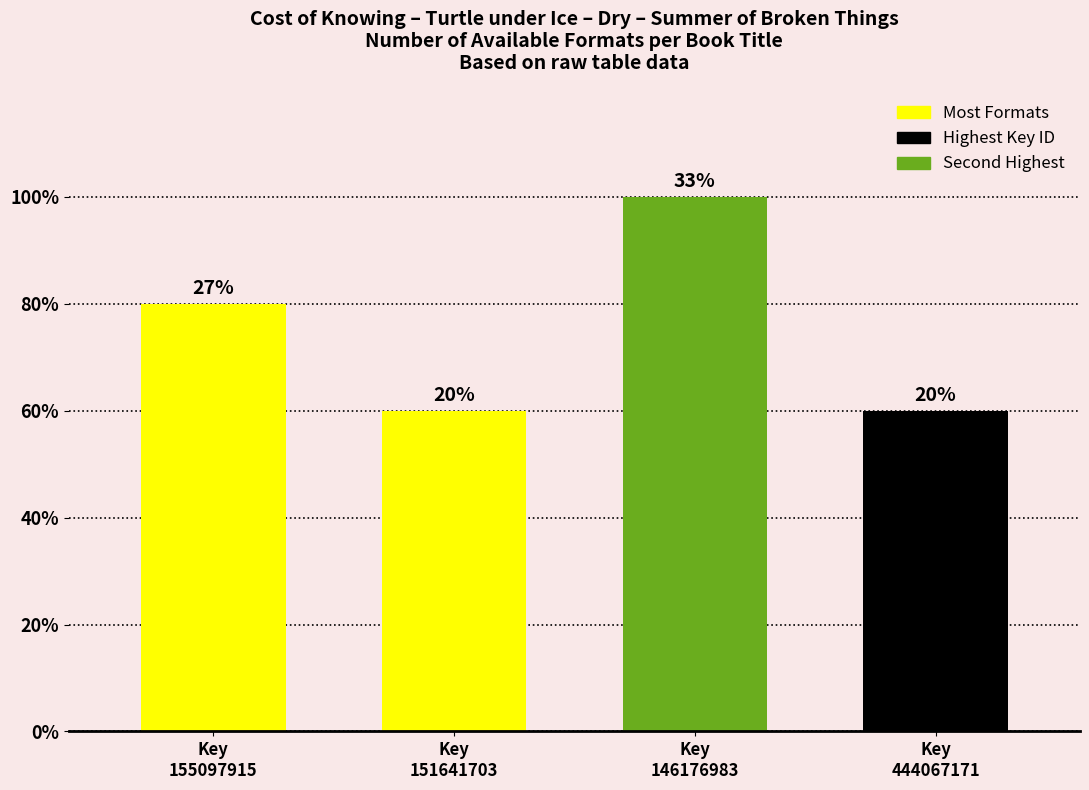

What is the ratio of the value at Key
146176983 to the value at Key
155097915?

1.2